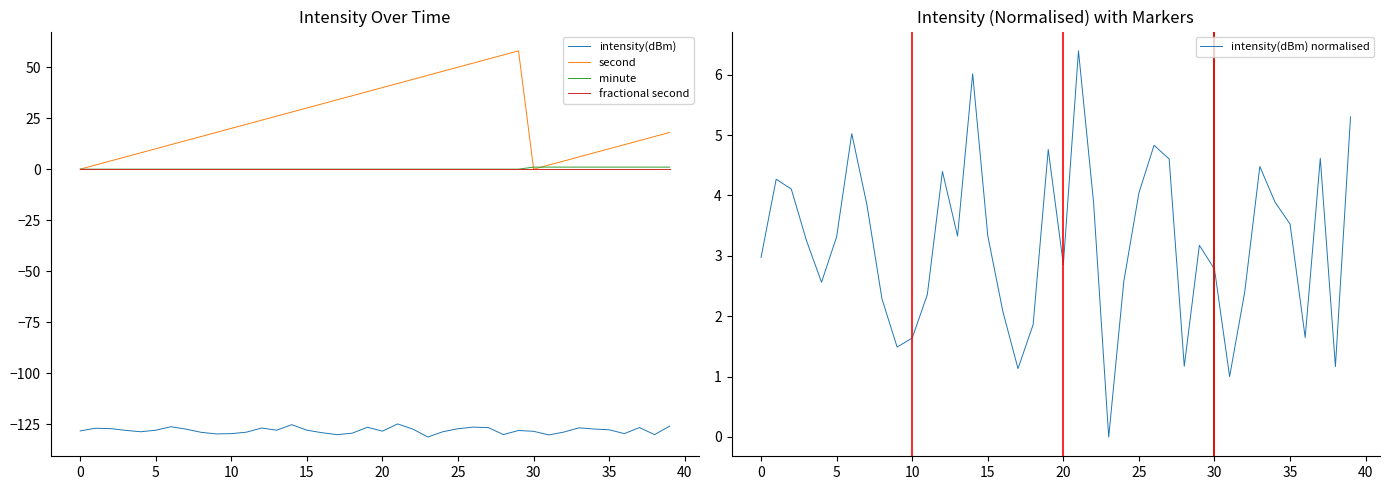

Is it true that intensity(dBm) normalised equals 7.0 at 25?

False